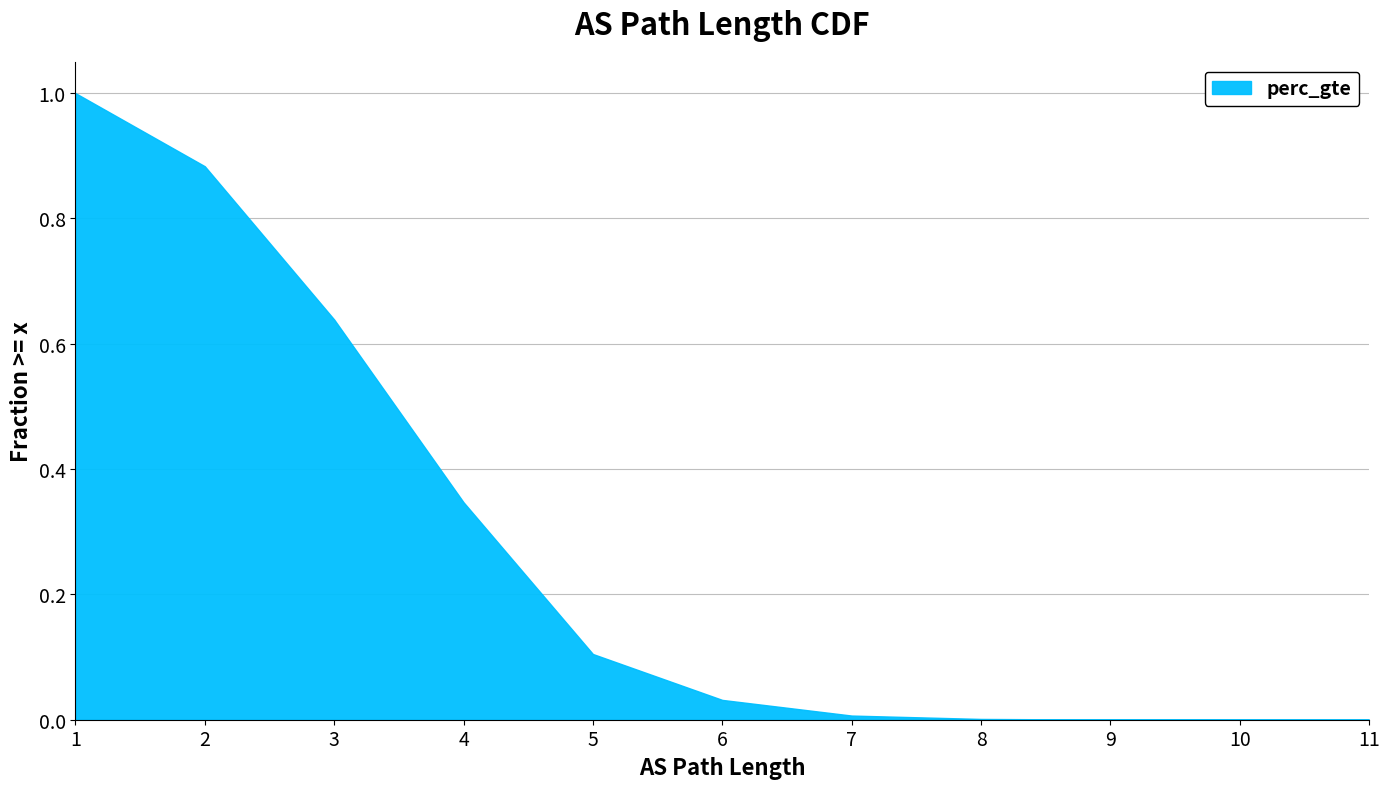

The value at 11 is 0.0. True or false?

False